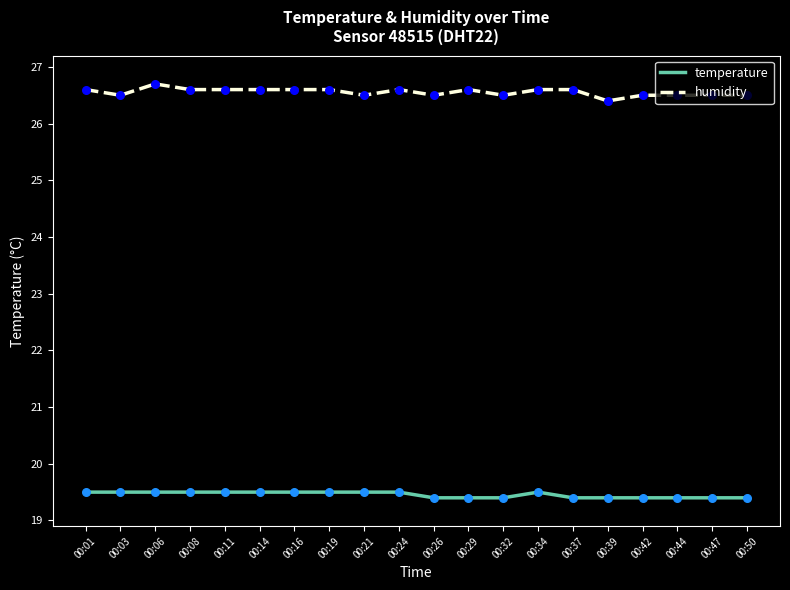

What are all the series names shown in the legend?

temperature, humidity